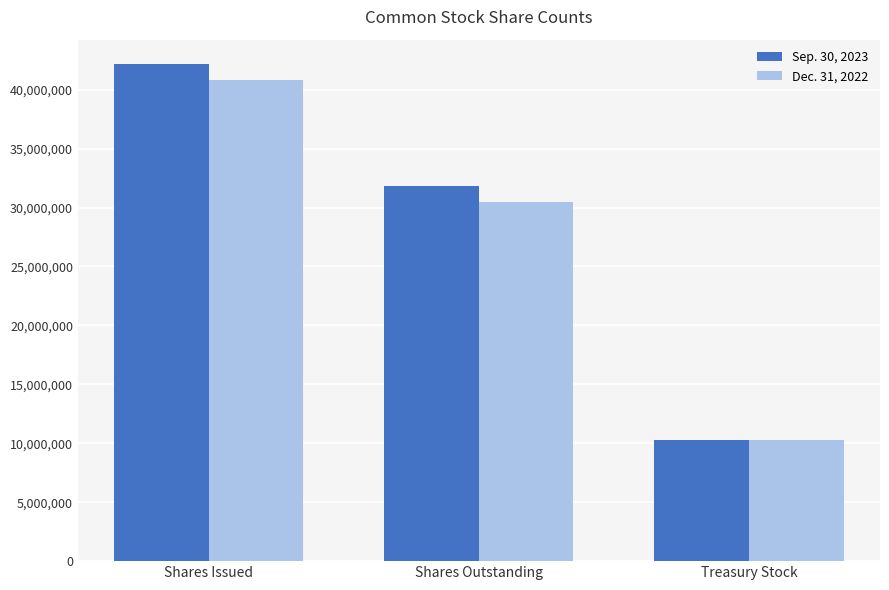

Does the chart contain any negative values?

No